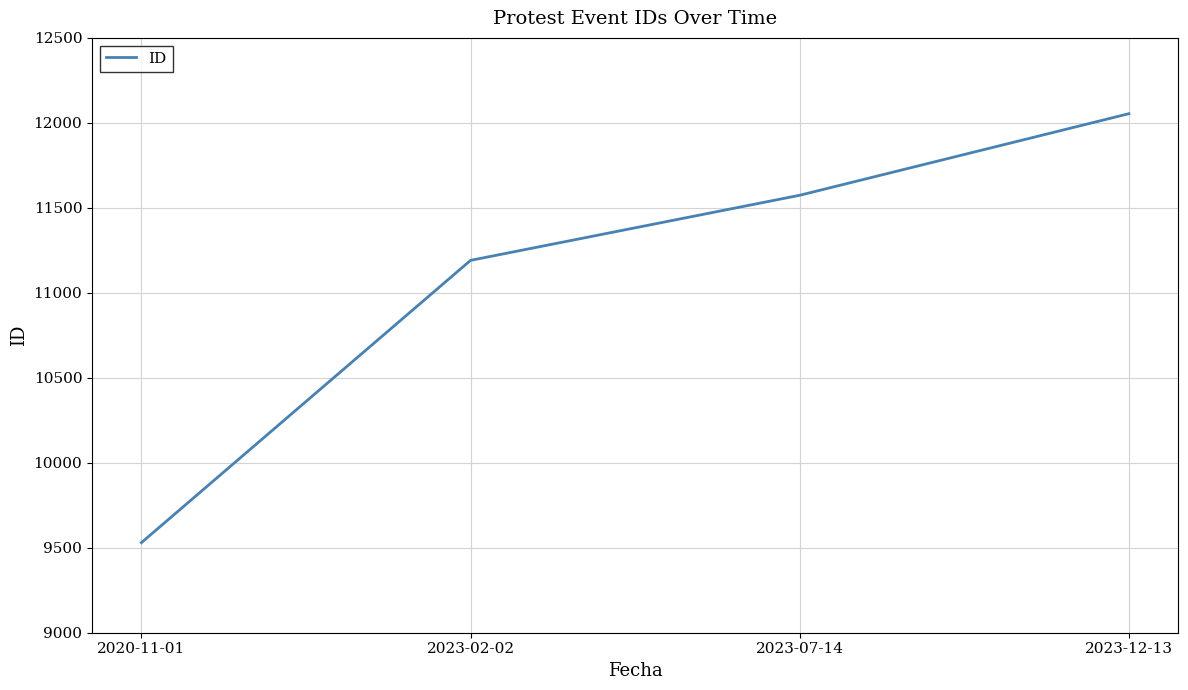

How many distinct data groups are displayed?

1